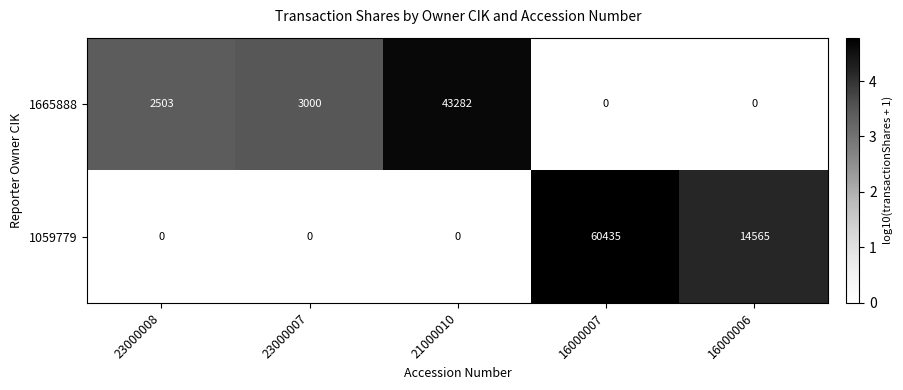

Count the number of data series in this chart.

2